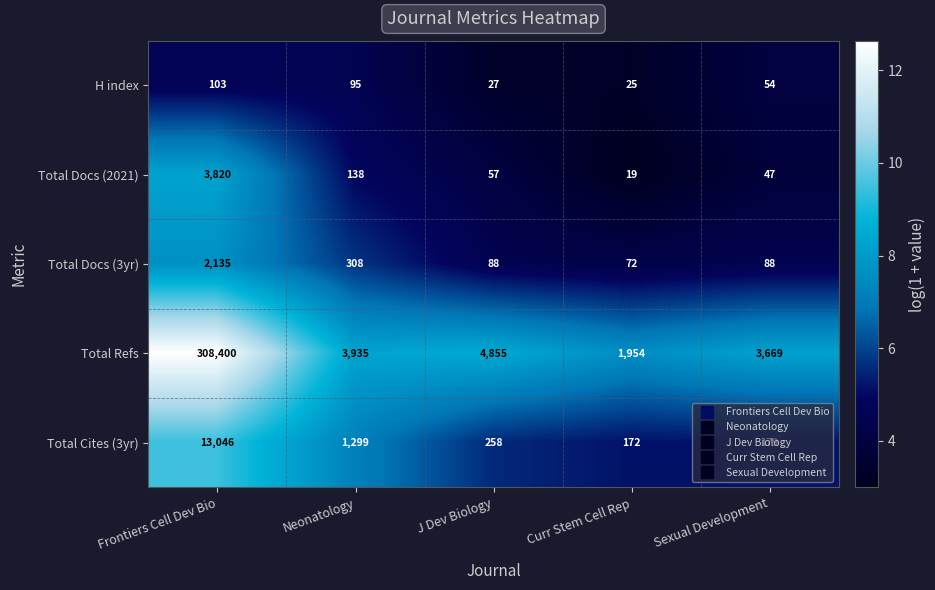

True or false: Total Cites (3yr) has a value of 20317 at Frontiers Cell Dev Bio.

False